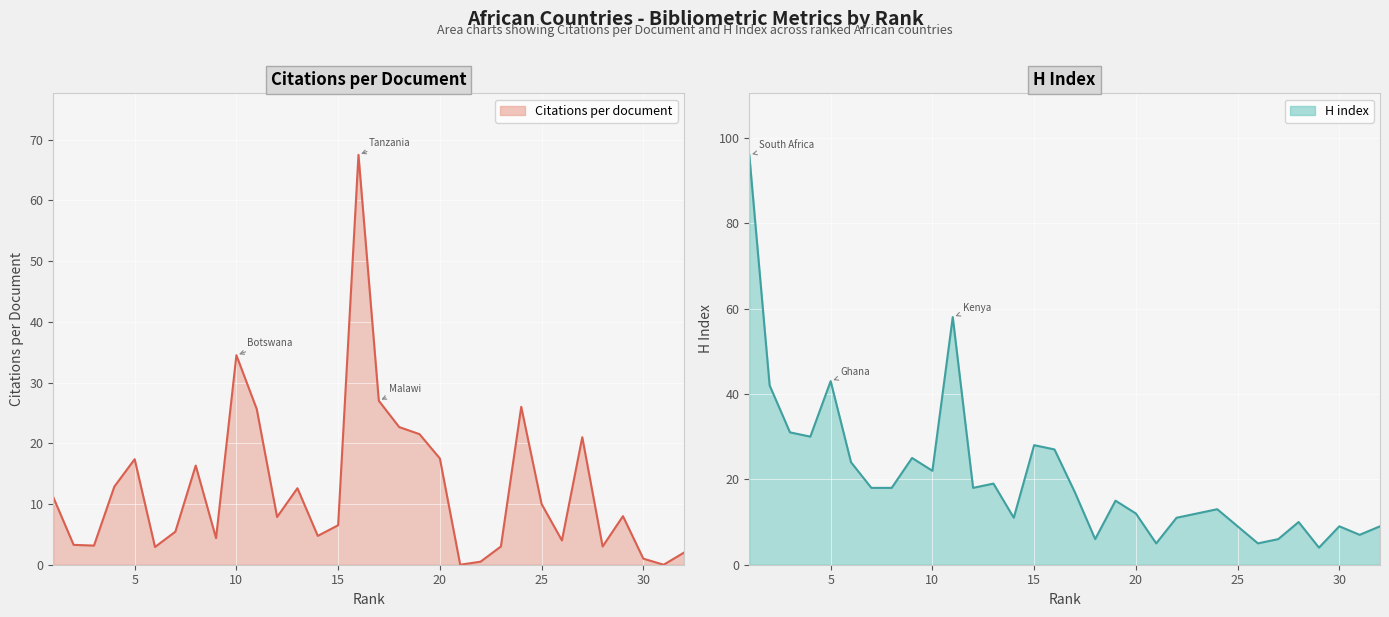

What is the difference between the second highest and minimum values in the Citations per document series?

34.5